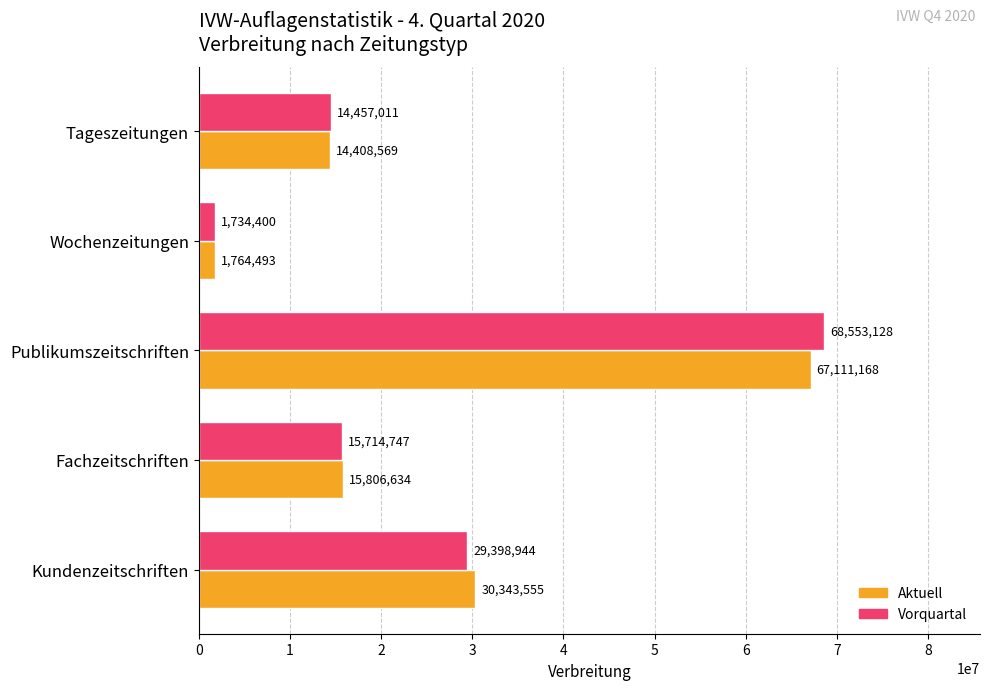

How many data points in Vorquartal are less than 15714747?

2